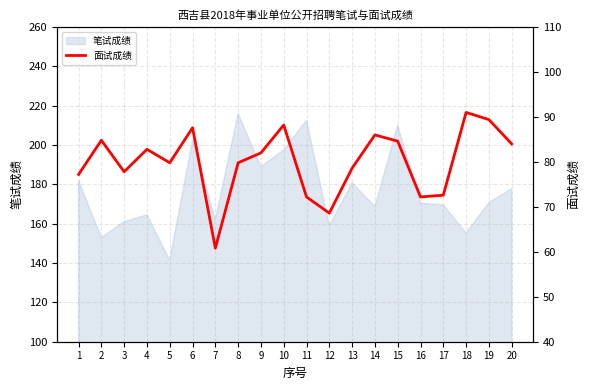

Reading left to right, what are all the values shown in this chart?

77.2	84.8	77.8	82.8	79.8	87.6	60.8	79.8	82.0	88.2	72.2	68.6	78.6	86.0	84.6	72.2	72.6	91.0	89.4	84.0